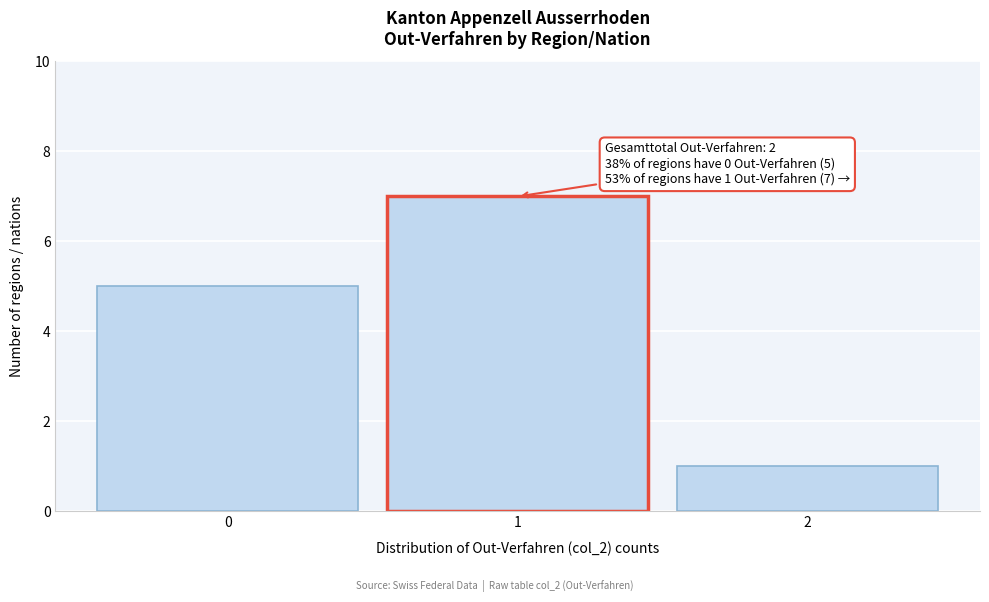

Reading left to right, list all the values displayed in this chart.

5	7	1